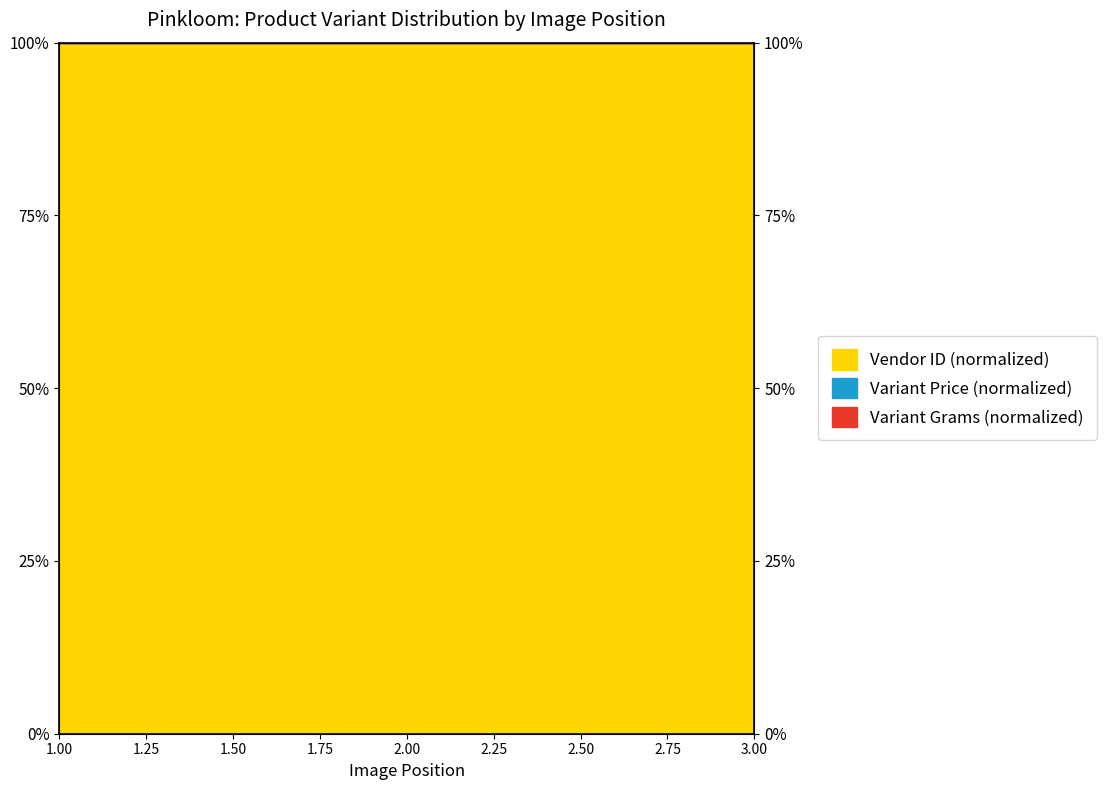

Rank the series by their maximum value, from lowest to highest.

Variant Price, Variant Grams